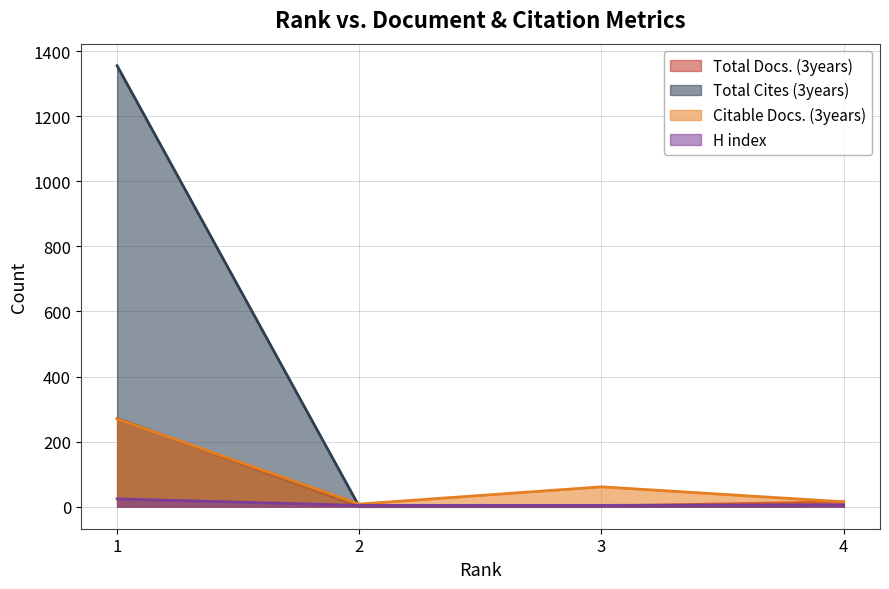

How many interior local valleys does the Citable Docs. (3years) series have?

1